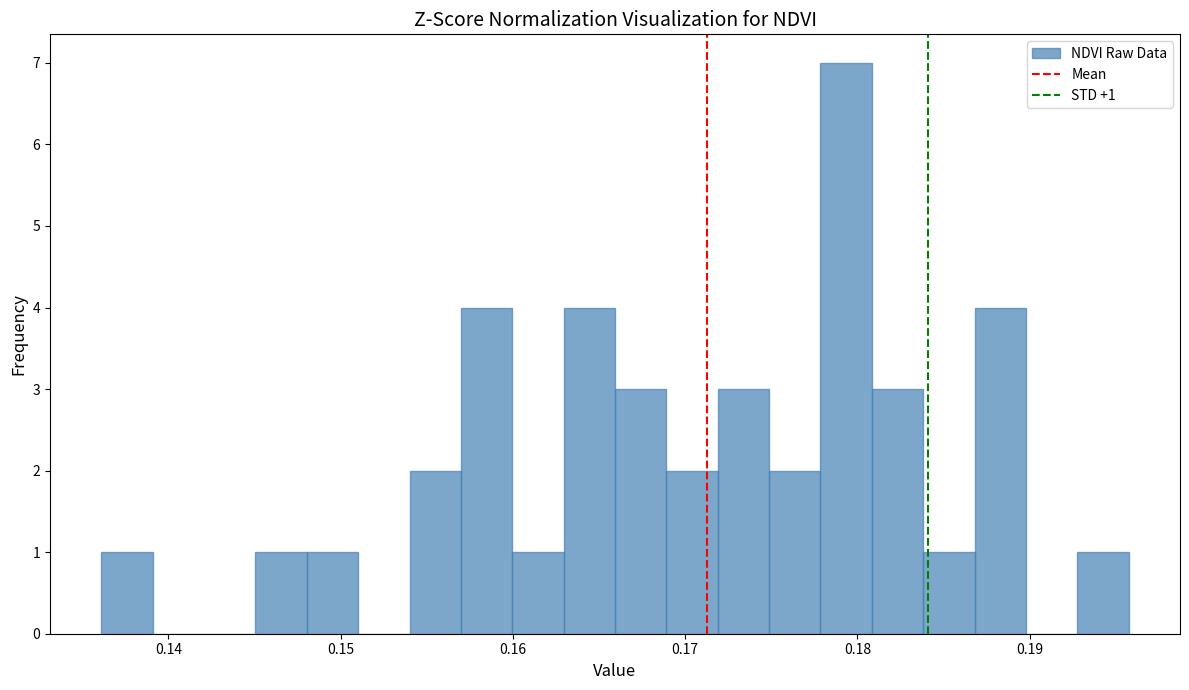

Read against the x-axis, roughly where is the centre of the tallest bar?

0.179